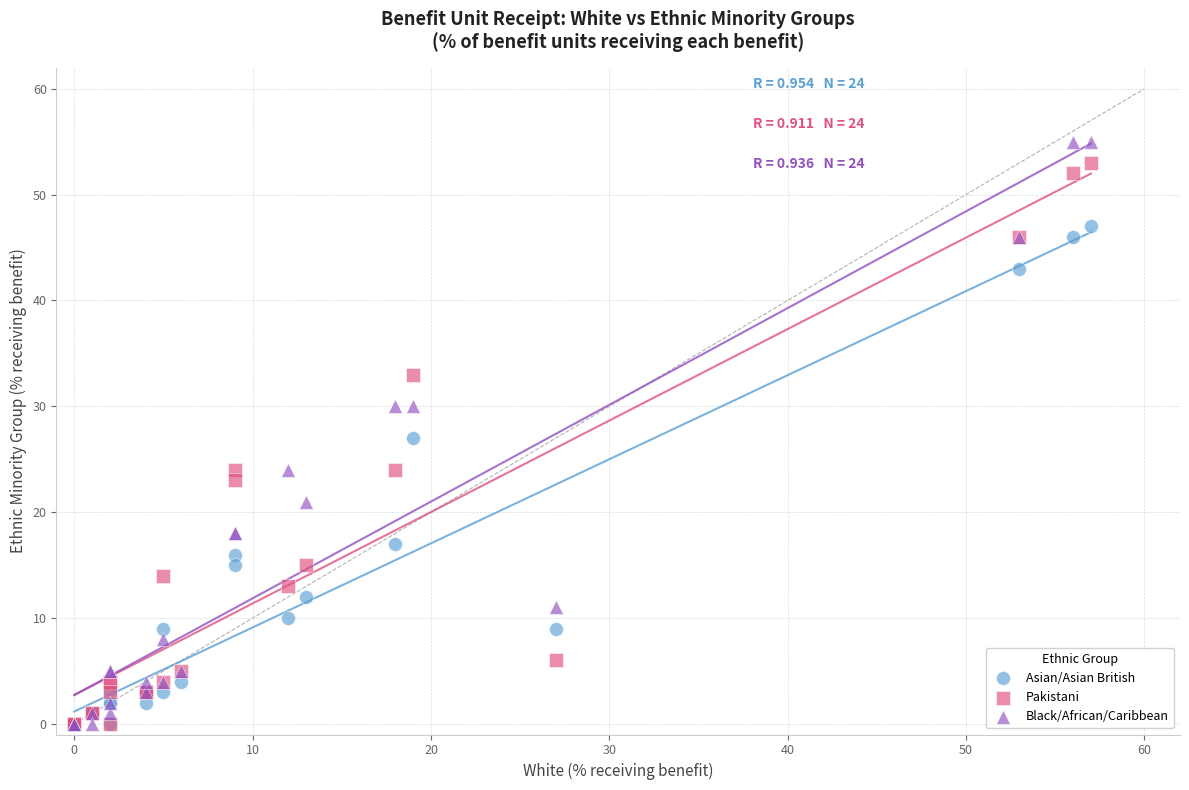

Which series contains the highest Y value?

Black/African/Caribbean